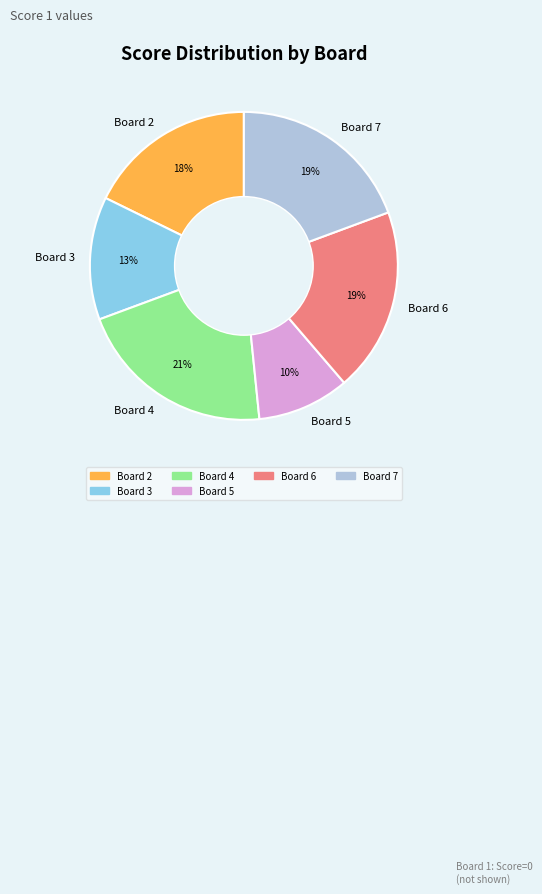

What percentage is the Board 4 slice, to the nearest percent?

21%